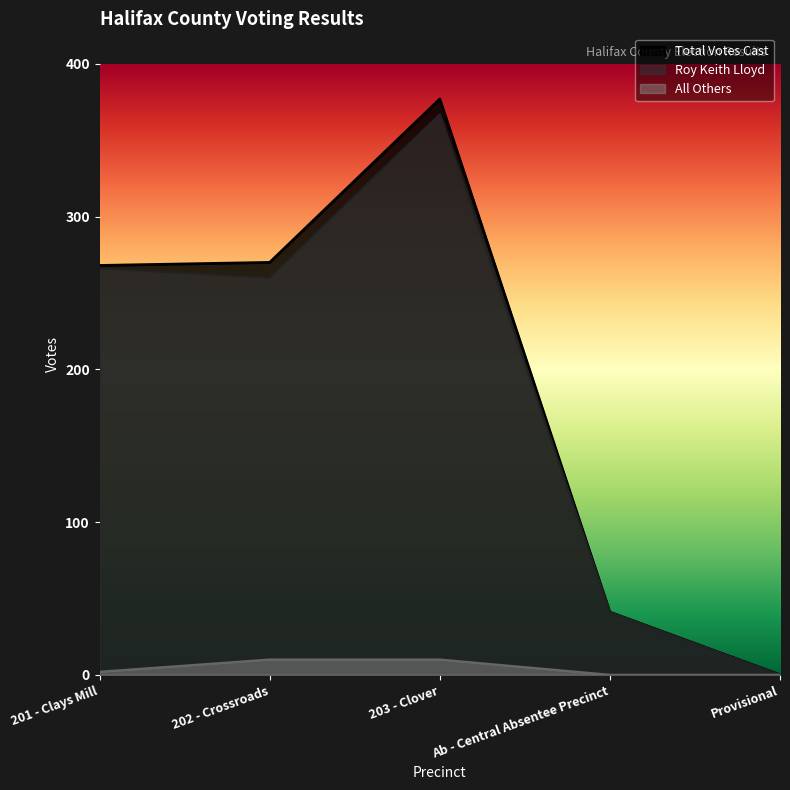

What are all the series names shown in the legend?

Total Votes Cast, Roy Keith Lloyd, All Others